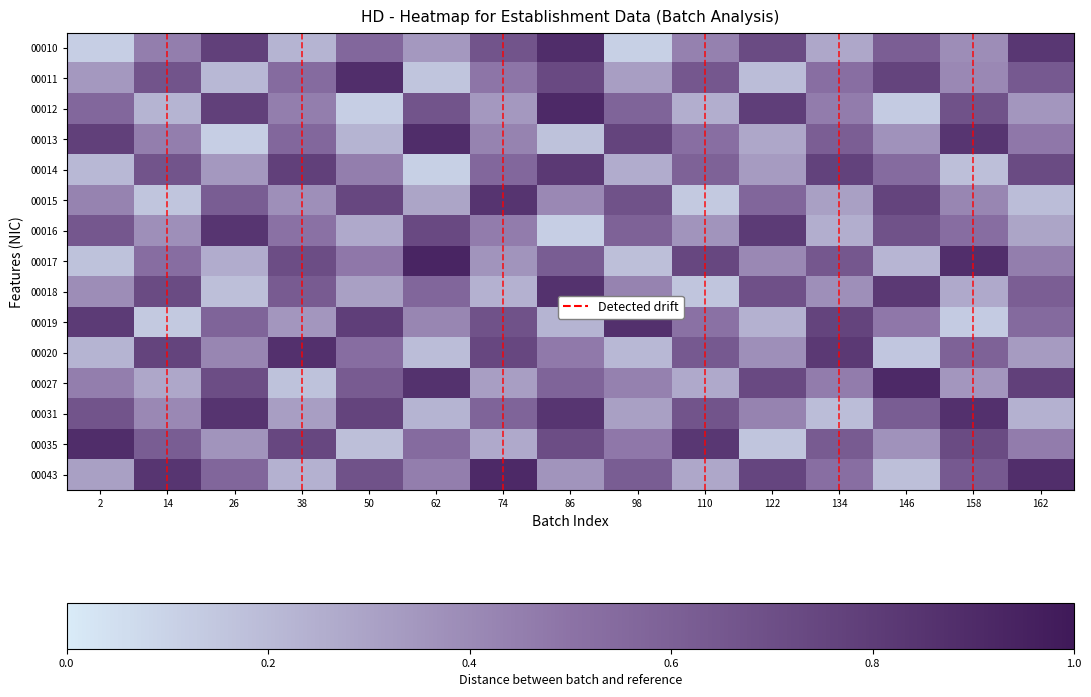

List the series in order of their peak value, lowest first.

00014, 00016, 00015, 00018, 00019, 00020, 00031, 00011, 00010, 00013, 00035, 00012, 00027, 00043, 00017